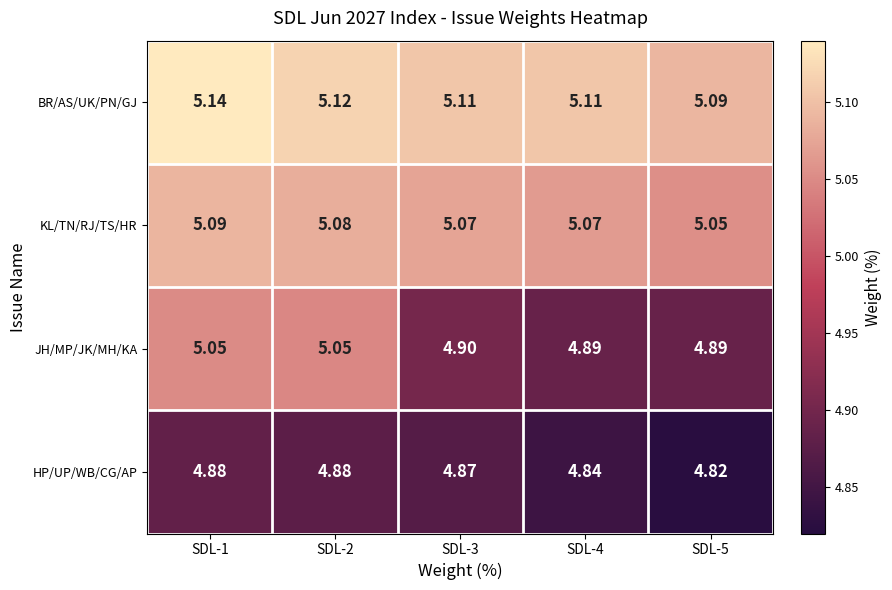

Which series has the largest total across all categories?

BR/AS/UK/PN/GJ